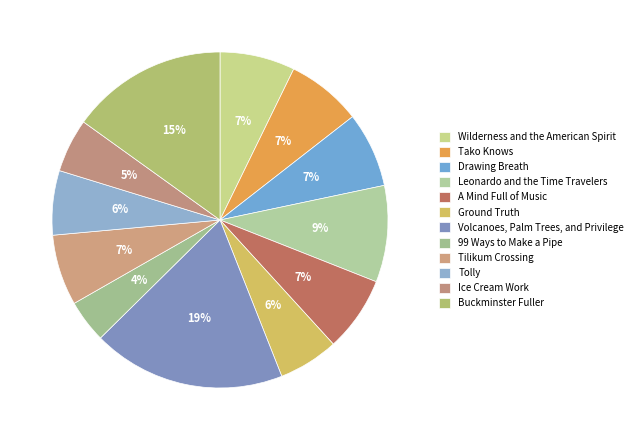

Is it true that Tolly is 6% of the pie?

True